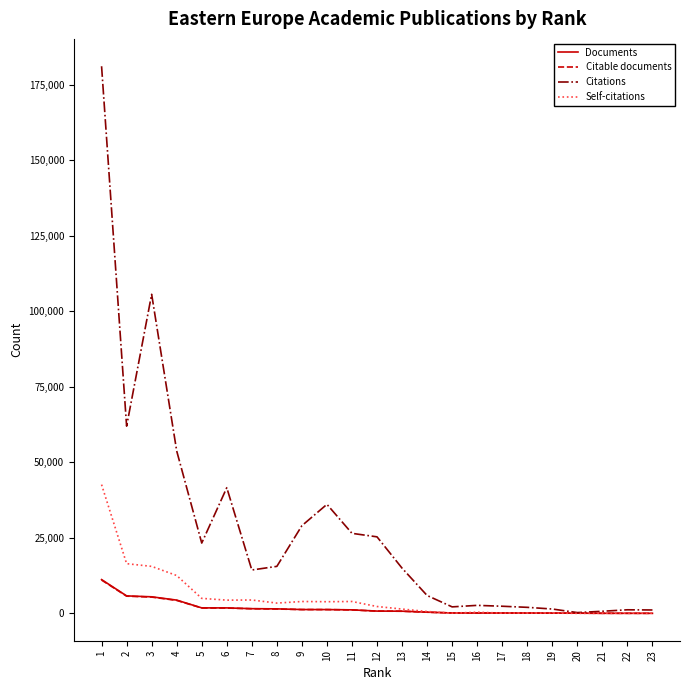

Which series has the largest total across all categories?

Citations